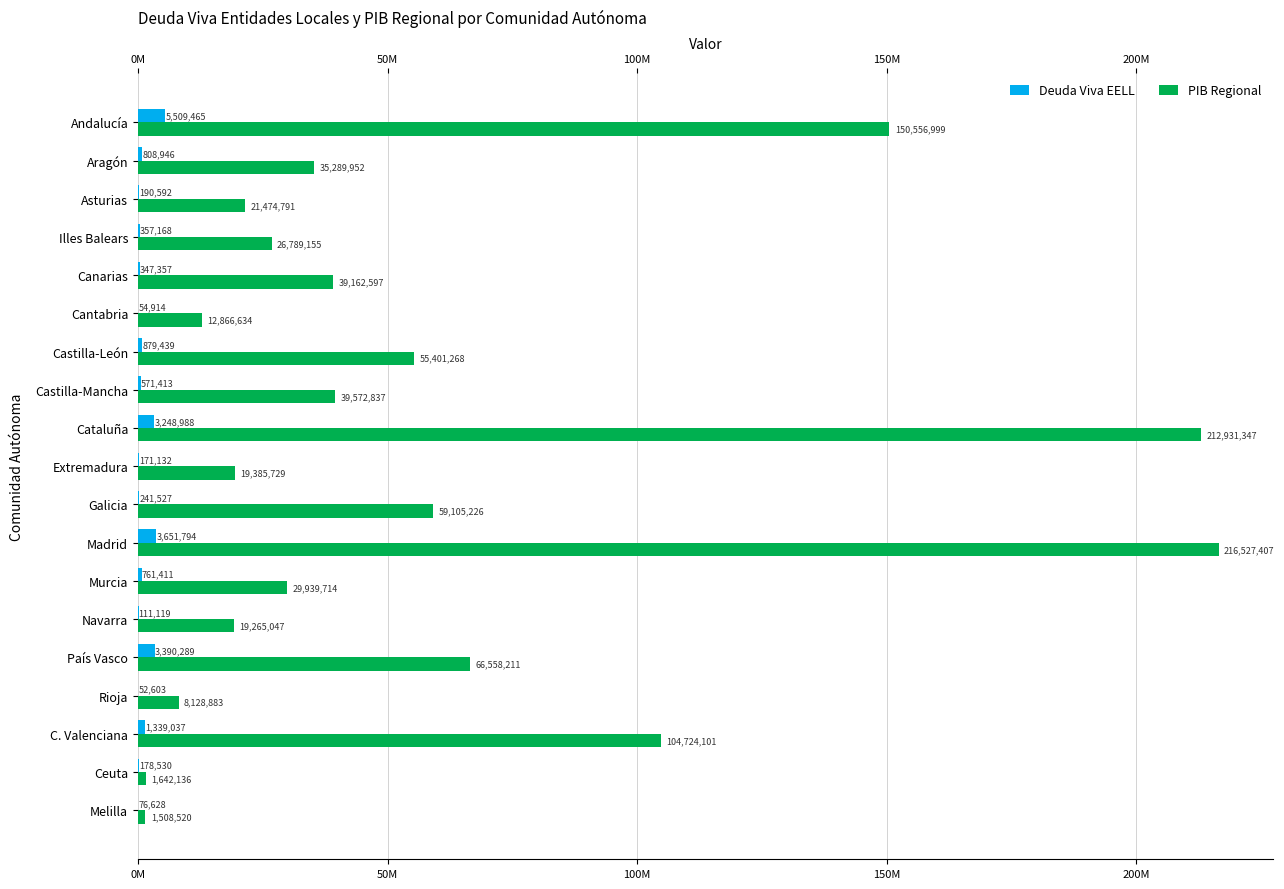

What are all the series names shown in the legend?

Deuda Viva EELL, PIB Regional